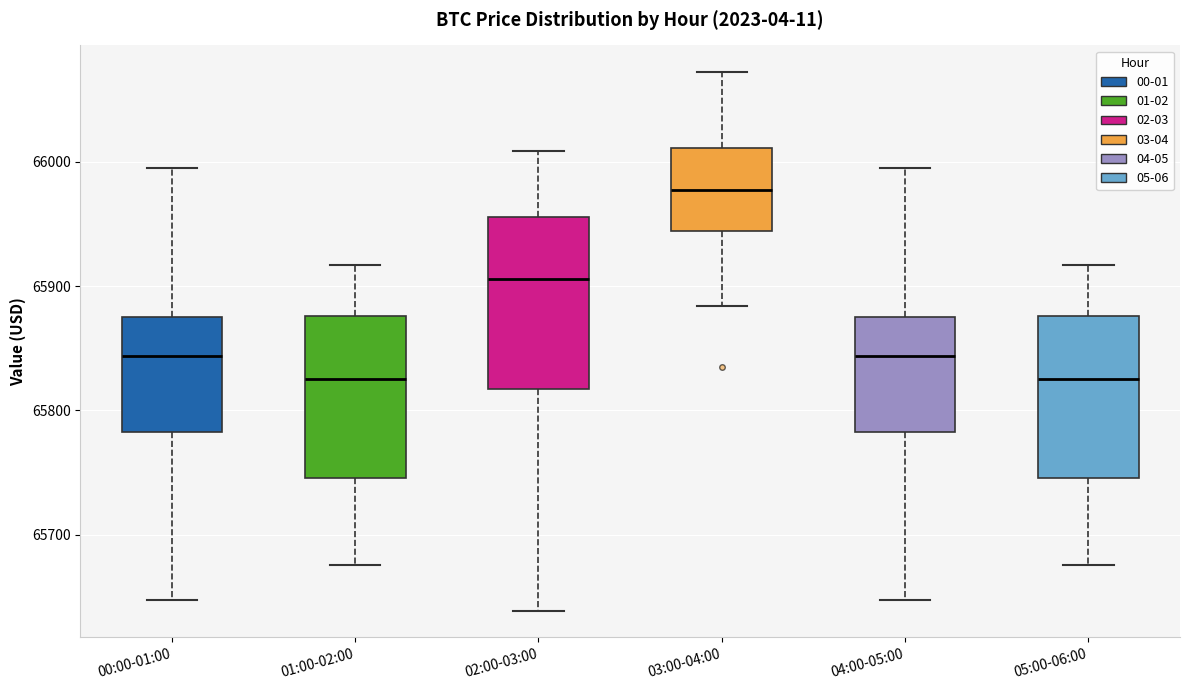

Reading left to right, transcribe this box plot: for each box, give where its median line is, the range the box spans, and where its two whiskers end, as read against the y-axis. The values are not printed on the chart, so give them approximately, as read against the axis.

00:00-01:00: median 65840, box 65780 to 65880, whiskers 65650 to 66000
01:00-02:00: median 65830, box 65750 to 65880, whiskers 65680 to 65920
02:00-03:00: median 65910, box 65820 to 65960, whiskers 65640 to 66010
03:00-04:00: median 65980, box 65940 to 66010, whiskers 65880 to 66070
04:00-05:00: median 65840, box 65780 to 65880, whiskers 65650 to 66000
05:00-06:00: median 65830, box 65750 to 65880, whiskers 65680 to 65920